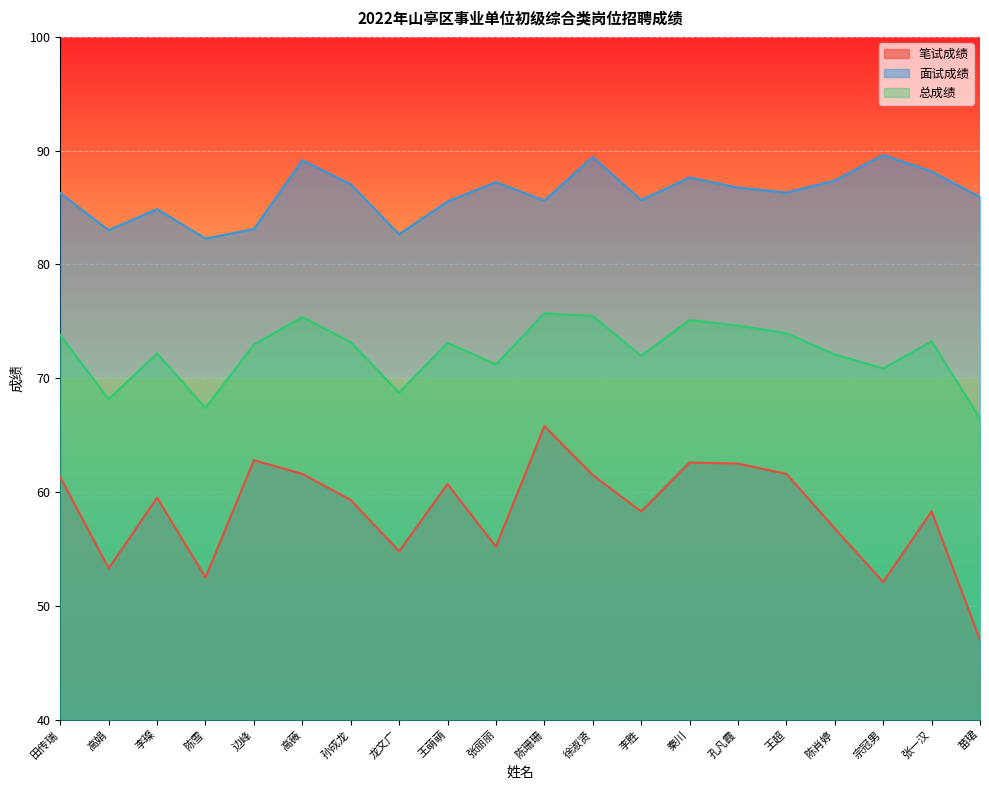

Rank the series by their average value, from lowest to highest.

笔试成绩, 总成绩, 面试成绩